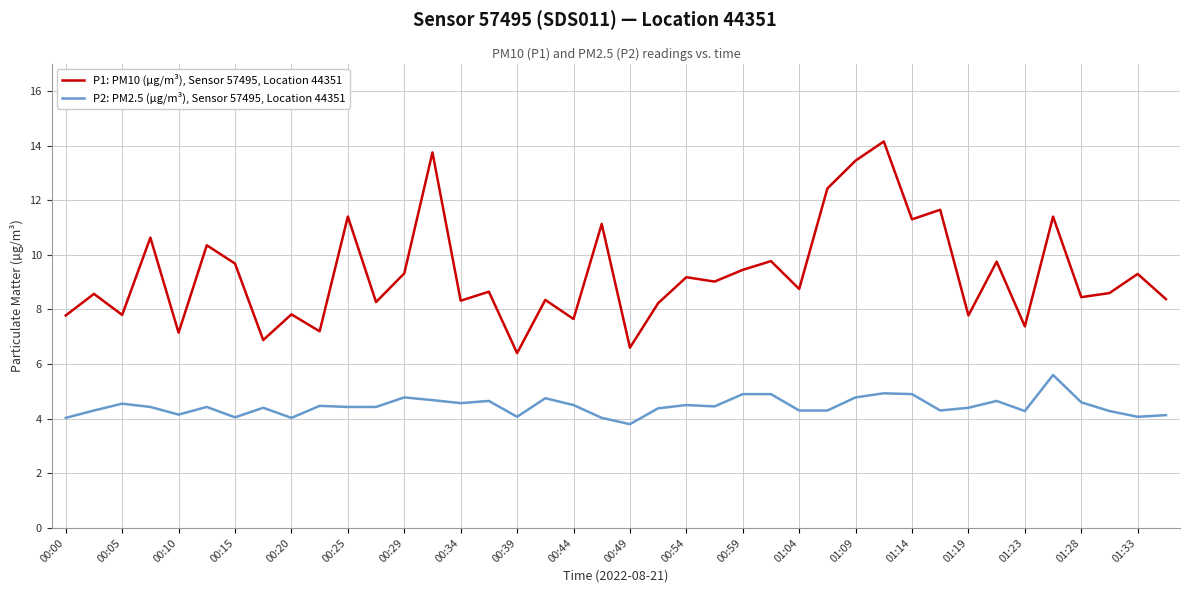

Does the chart have visible grid lines?

Yes